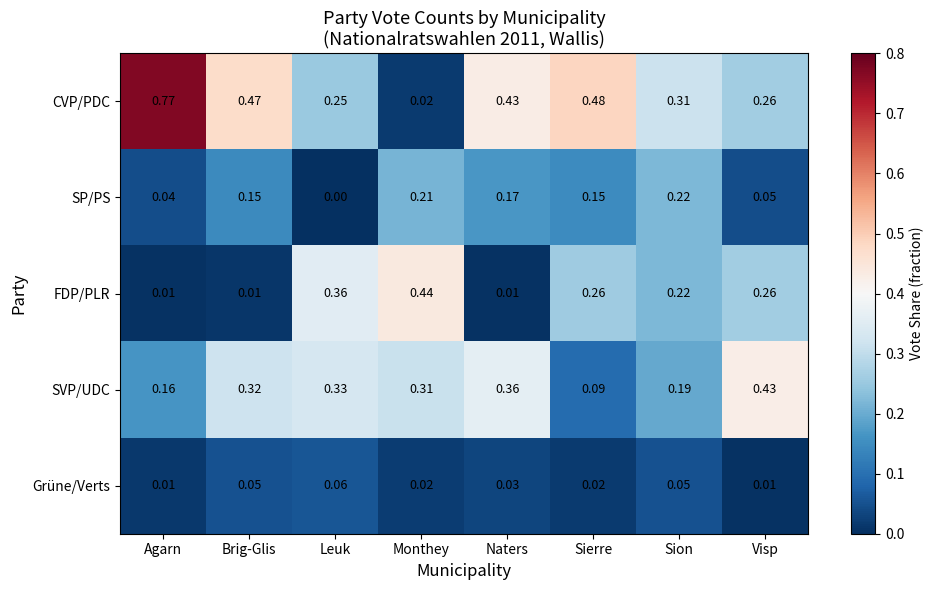

At which category does the chart reach its minimum across all series?

Leuk